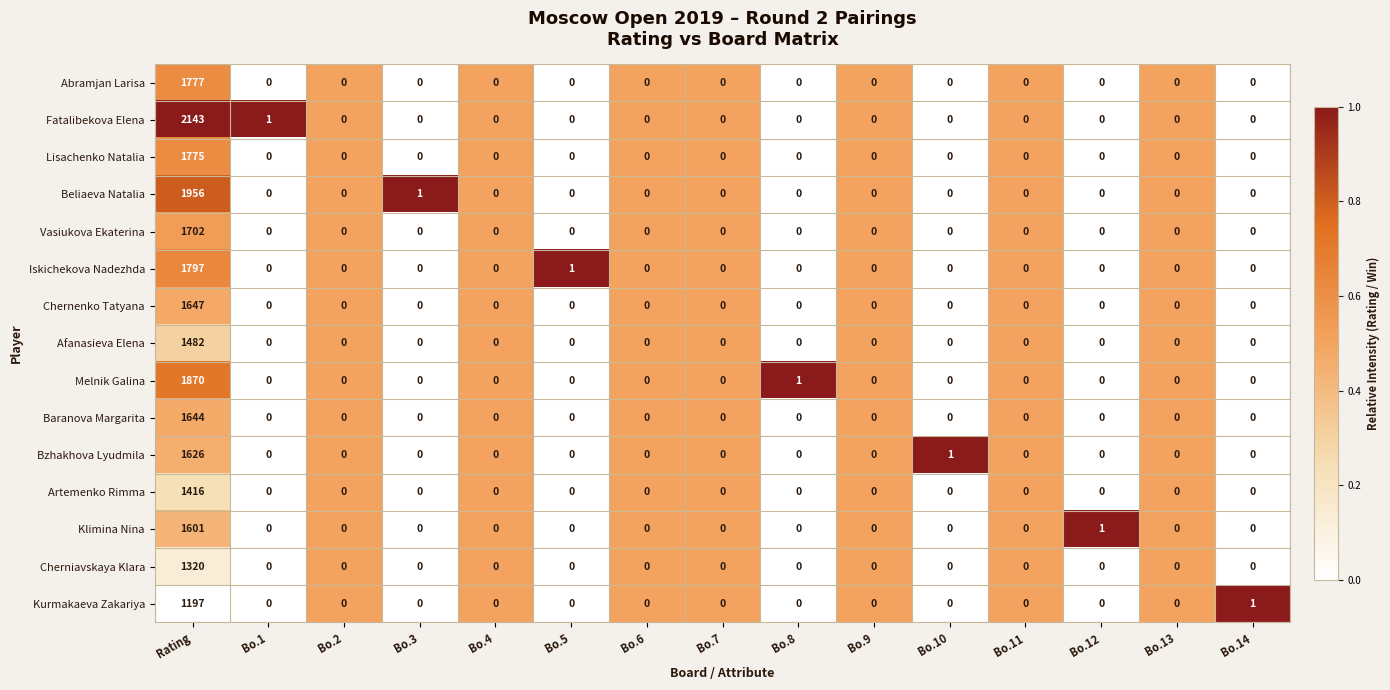

Which series has the largest total across all categories?

Fatalibekova Elena